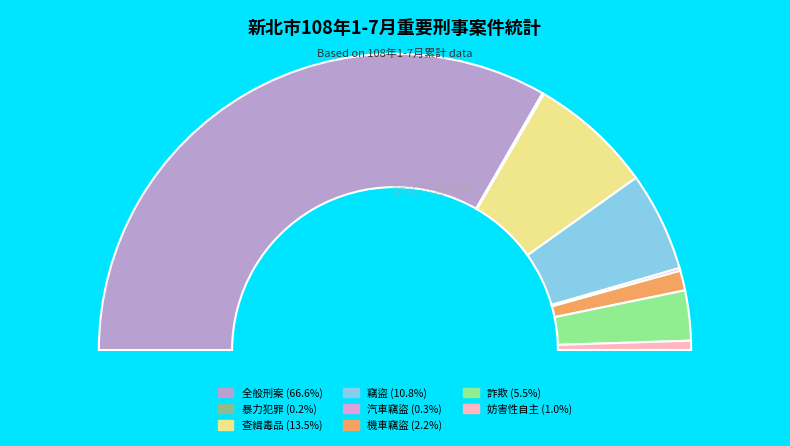

To the nearest percent, what is the average slice percentage?

12%